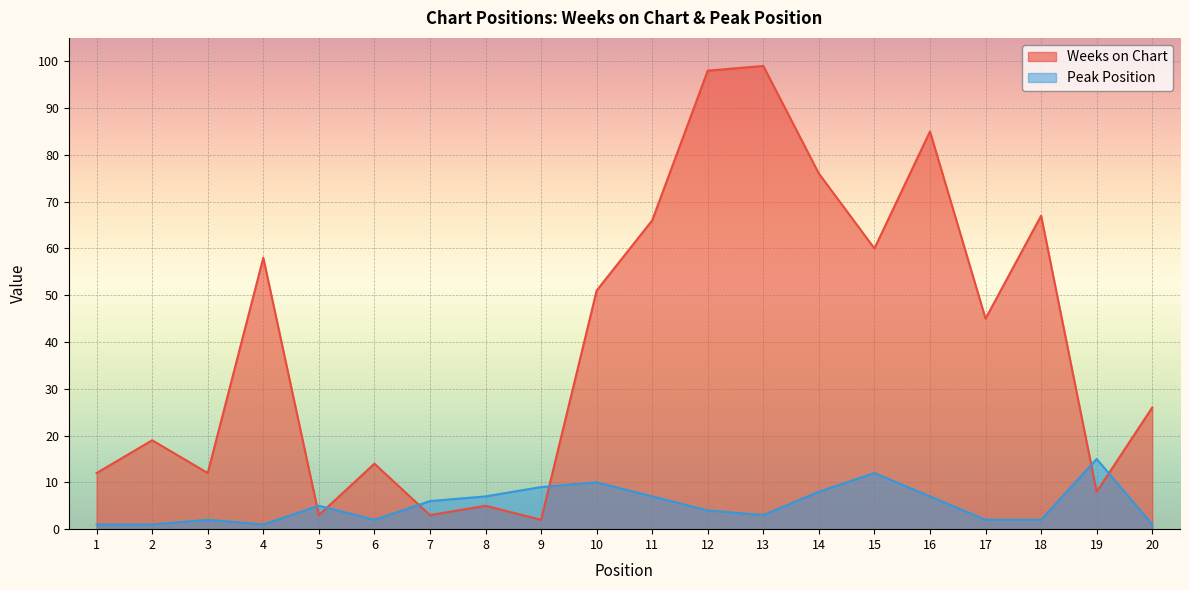

Where does the Peak Position series first go above 5?

7